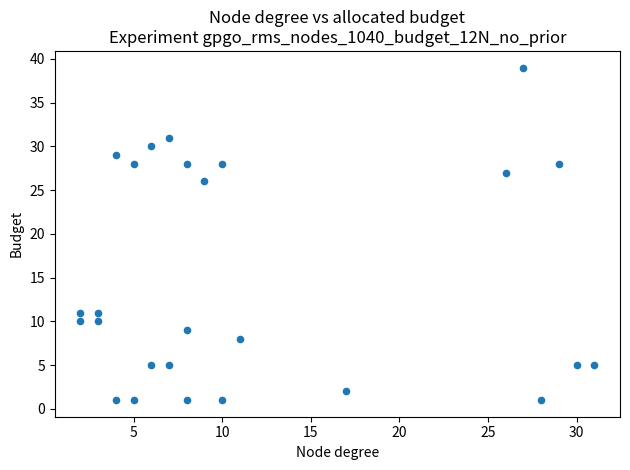

What Y value in the scatter plot is closest to 20?

26